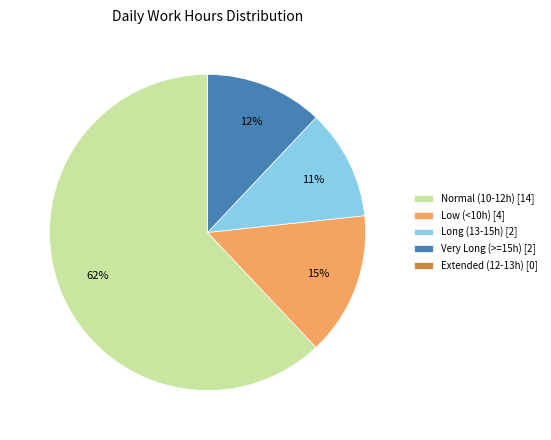

Which slice represents more than half of the pie?

Normal (10-12h) [14]